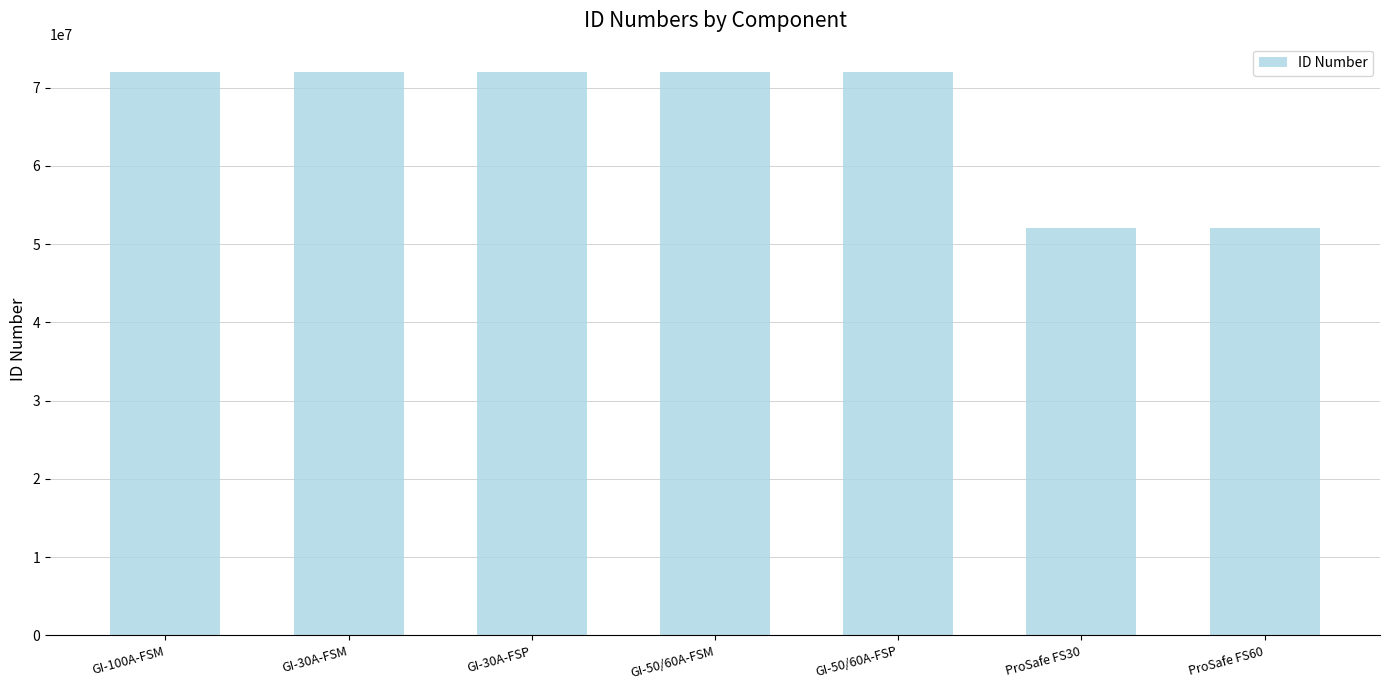

What is the label of the 5th bar from the right?

GI-30A-FSP